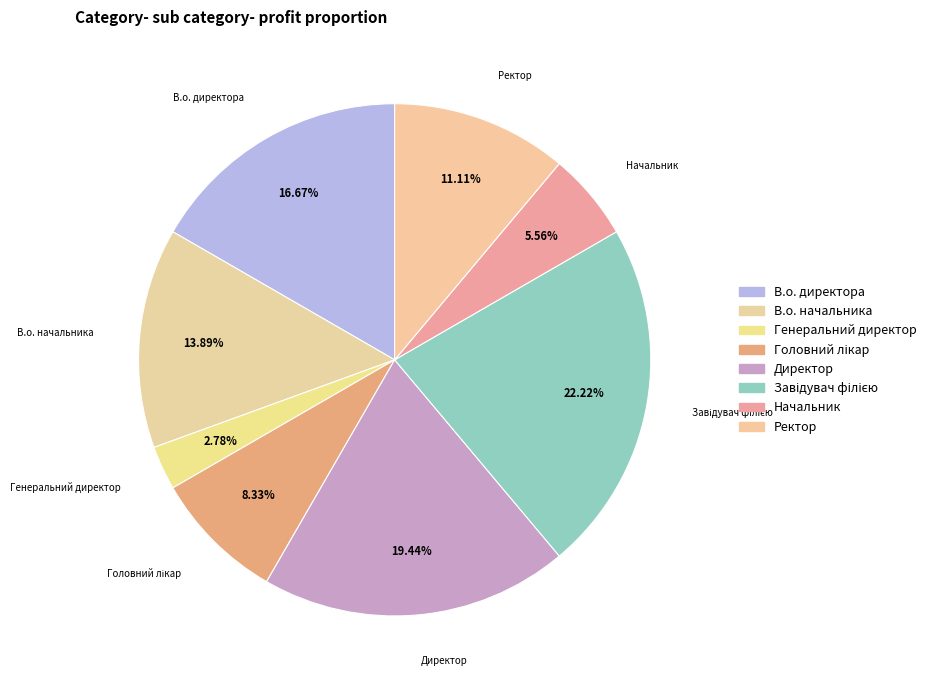

How many slices are in this pie chart?

8